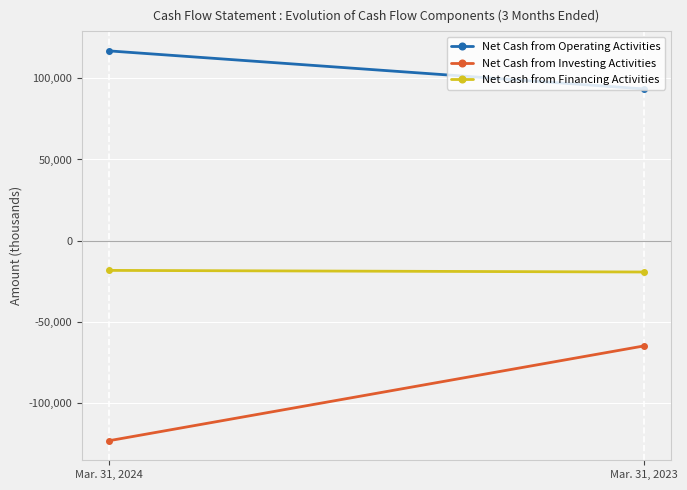

What is the difference between the maximum and minimum values in the Net Cash from Operating Activities series?

23439